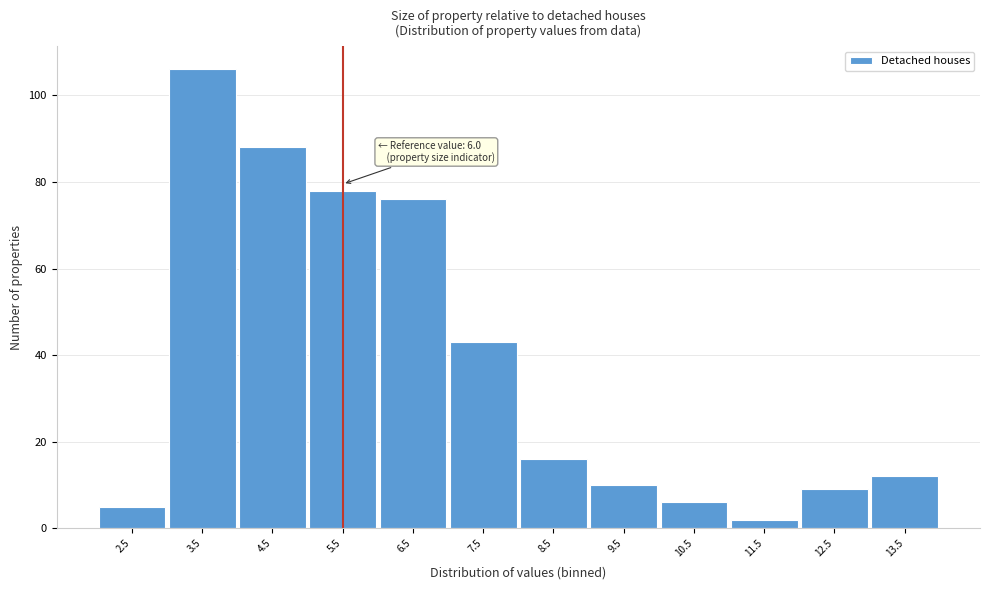

Reading left to right, transcribe all the data shown in this chart.

2.5=5	3.5=106	4.5=88	5.5=78	6.5=76	7.5=43	8.5=16	9.5=10	10.5=6	11.5=2	12.5=9	13.5=12